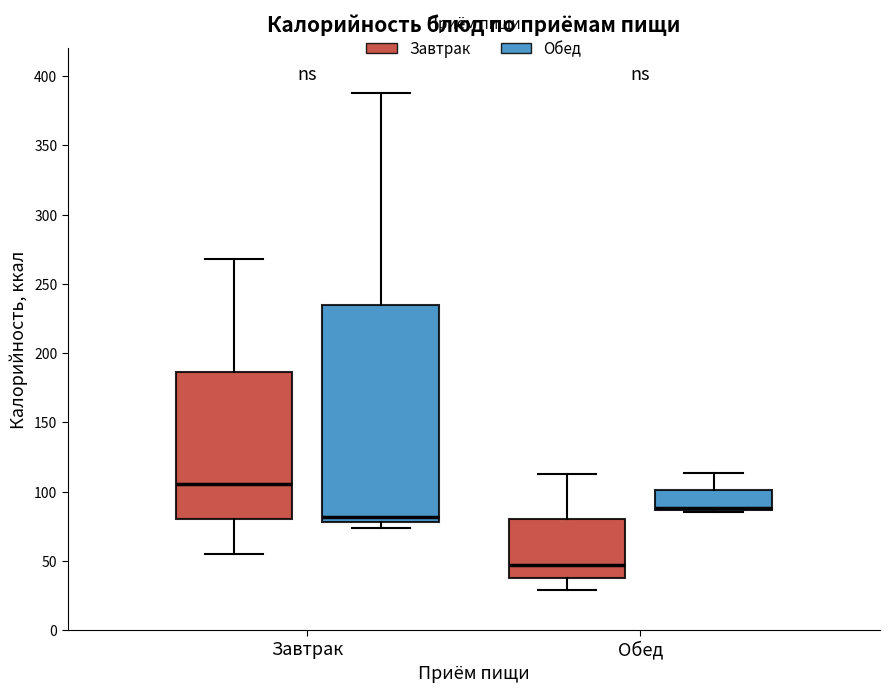

Which box's median line is the lowest?

Обед (Завтрак)